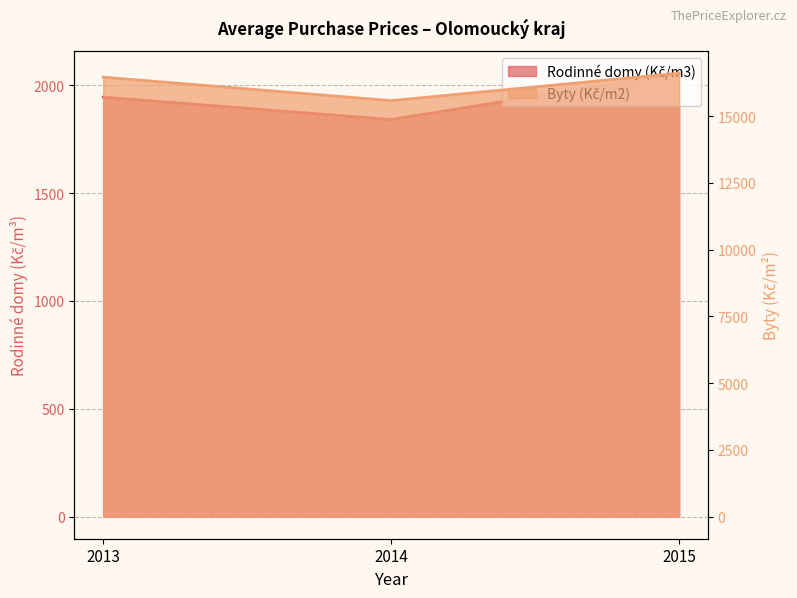

Is the value of Byty (Kč/m2) at 2013 greater than the value of Rodinné domy (Kč/m3) at 2014?

Yes